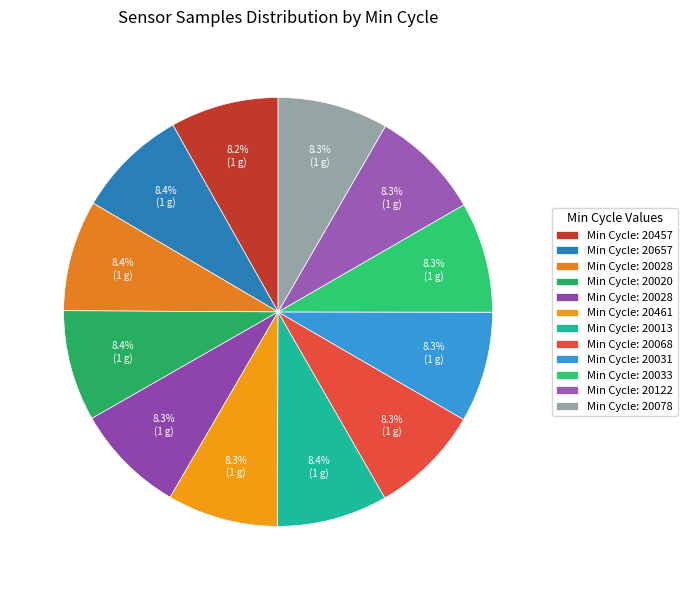

What is the largest slice in the pie chart?

20657